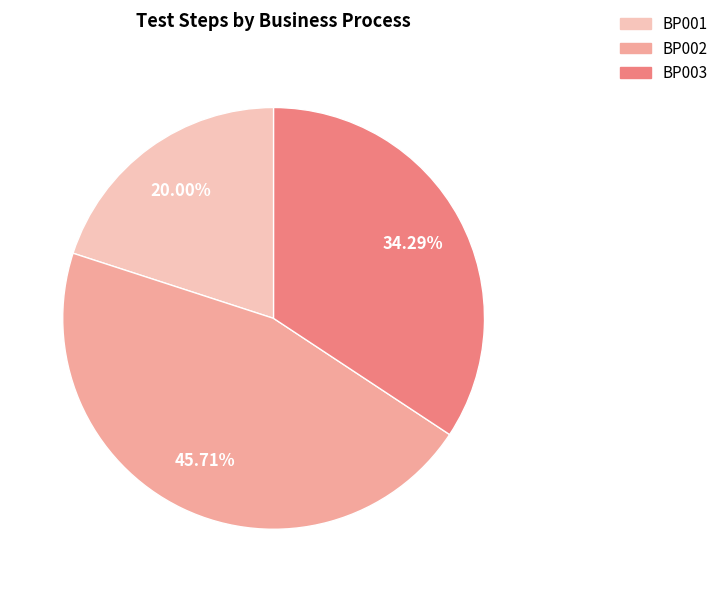

To the nearest percent, what portion does BP002 represent?

46%